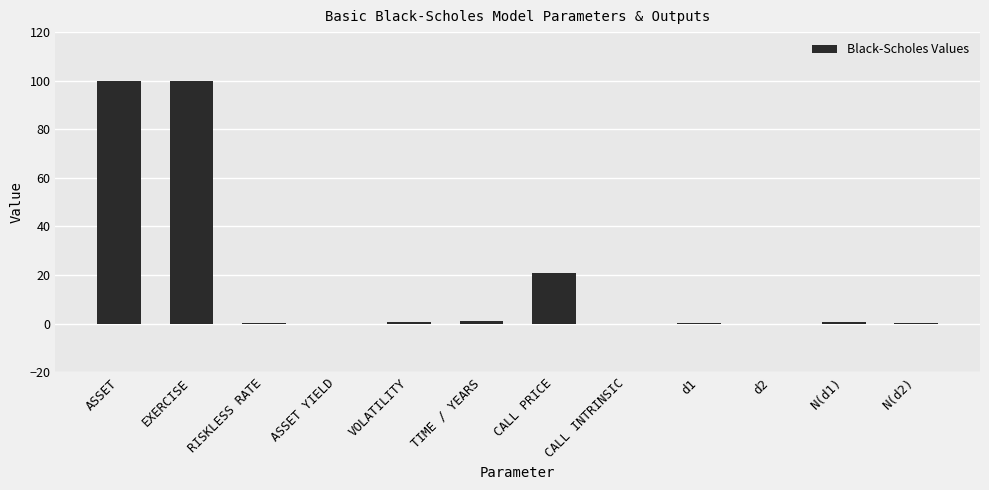

What is the sum of all values?

223.8